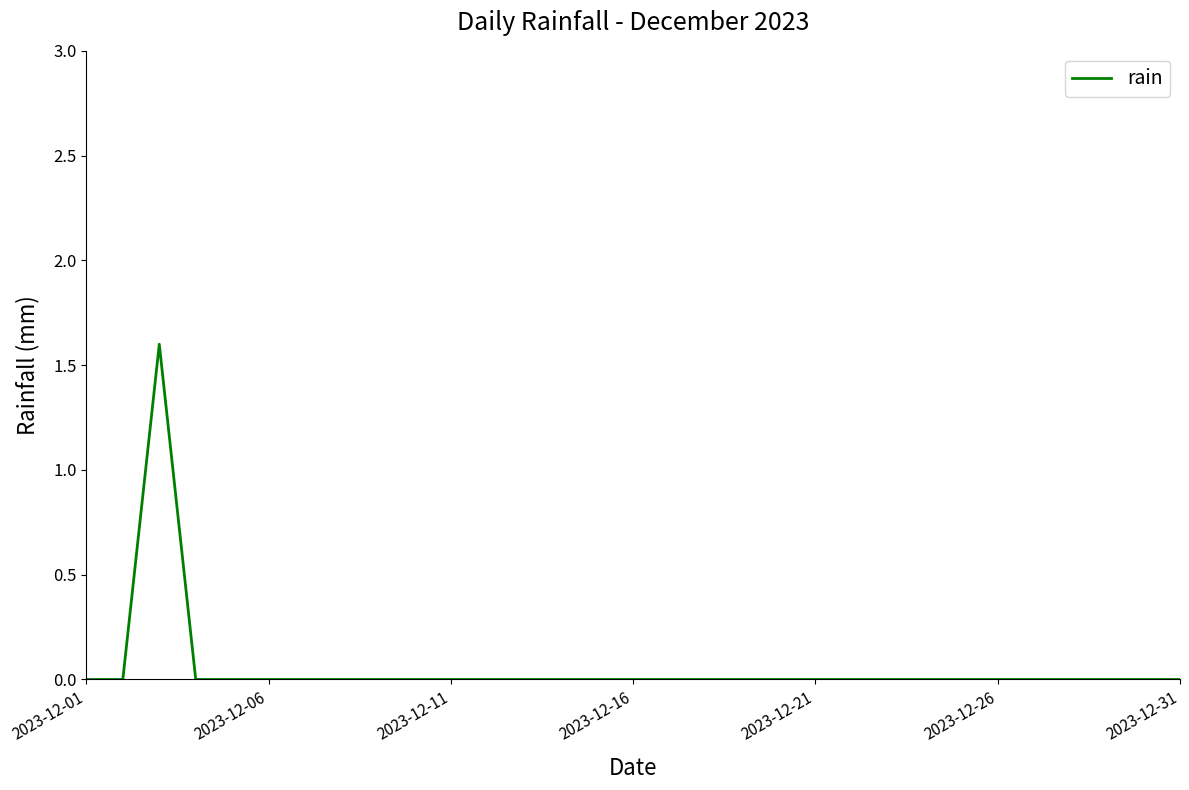

Is this an area chart (filled region under the line)?

No